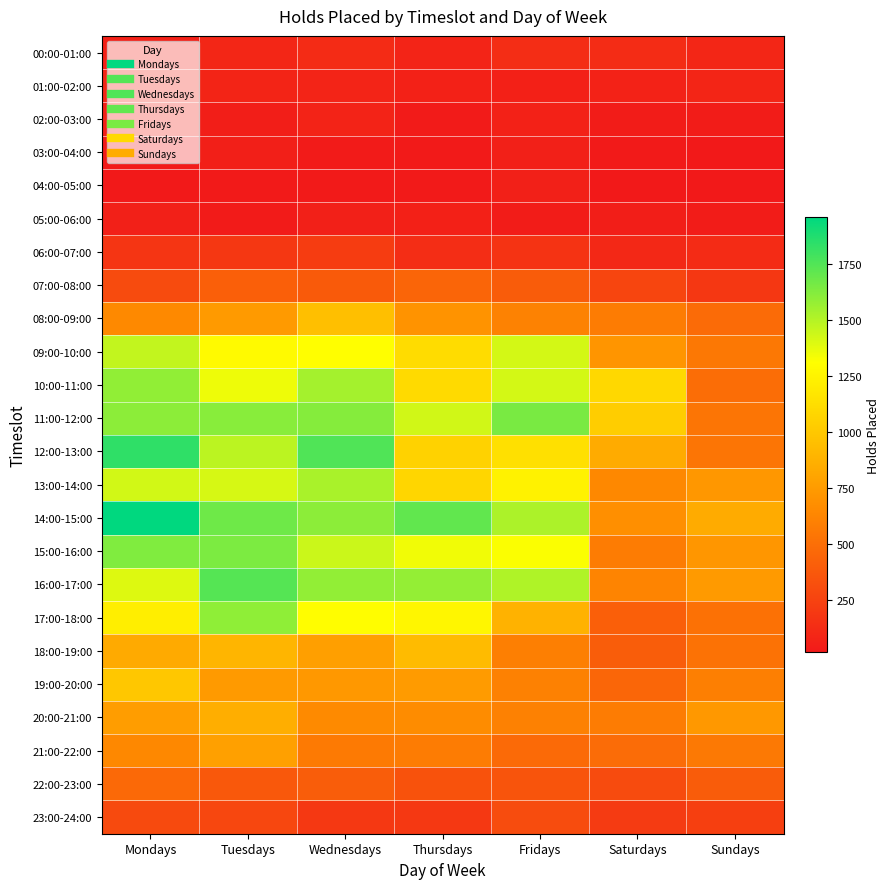

What is the difference between the highest and lowest values at Fridays?

1612